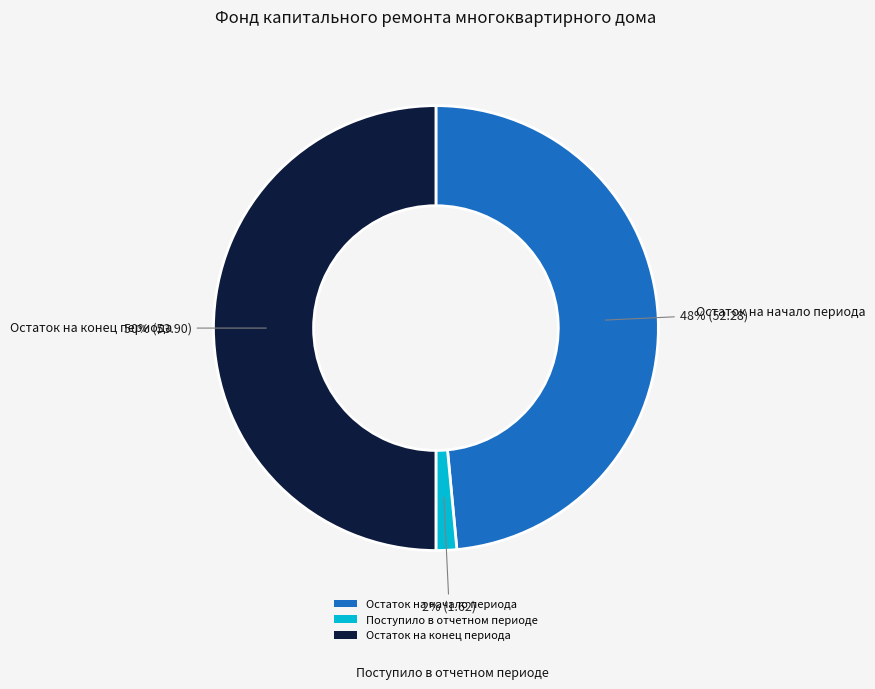

Which category has the biggest portion of the pie?

Остаток на конец периода